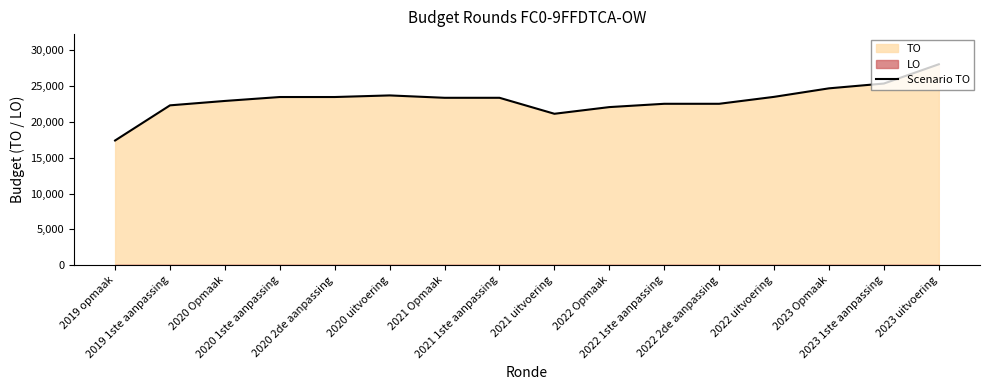

Which label corresponds to the largest value in the chart?

2023 uitvoering